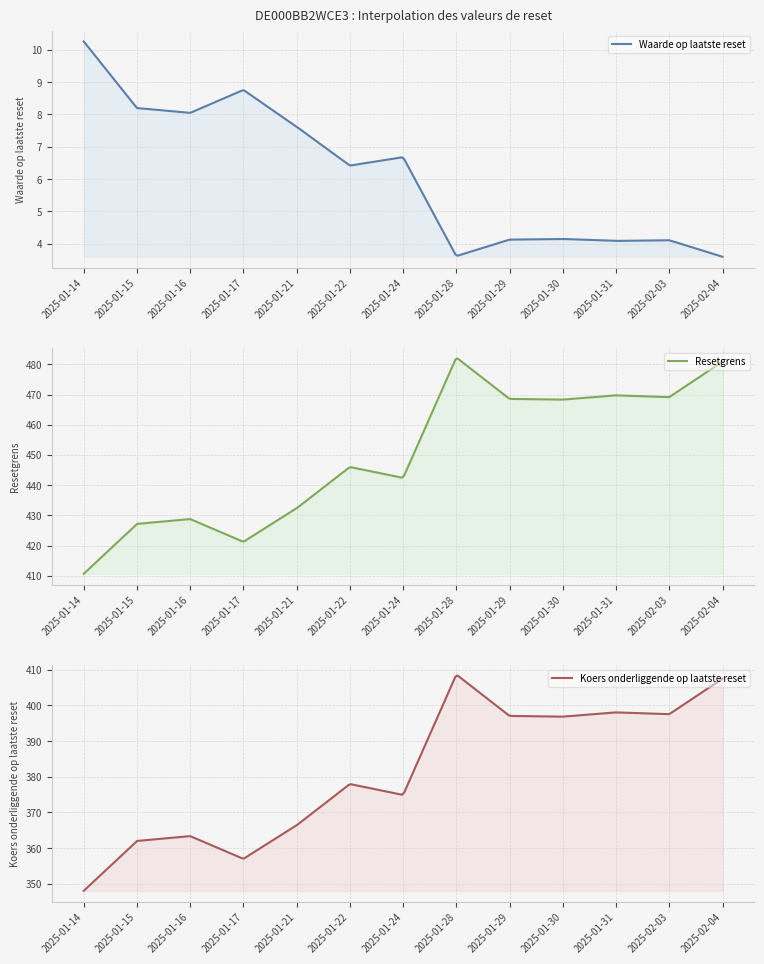

The value of Koers onderliggende op laatste reset at 2025-01-24 is 374.9. True or false?

True